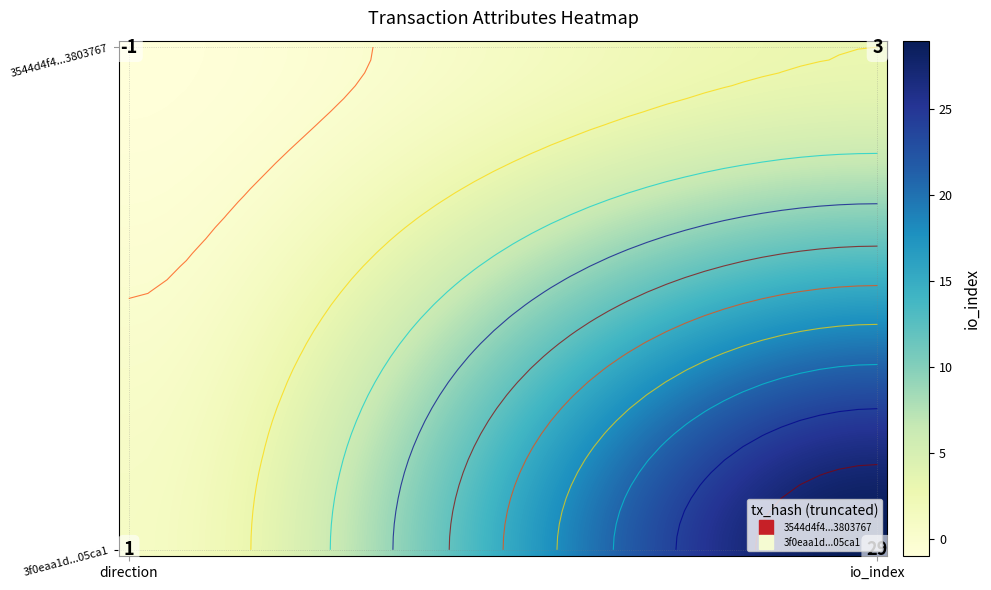

Between 21 and 9, which is larger?

21